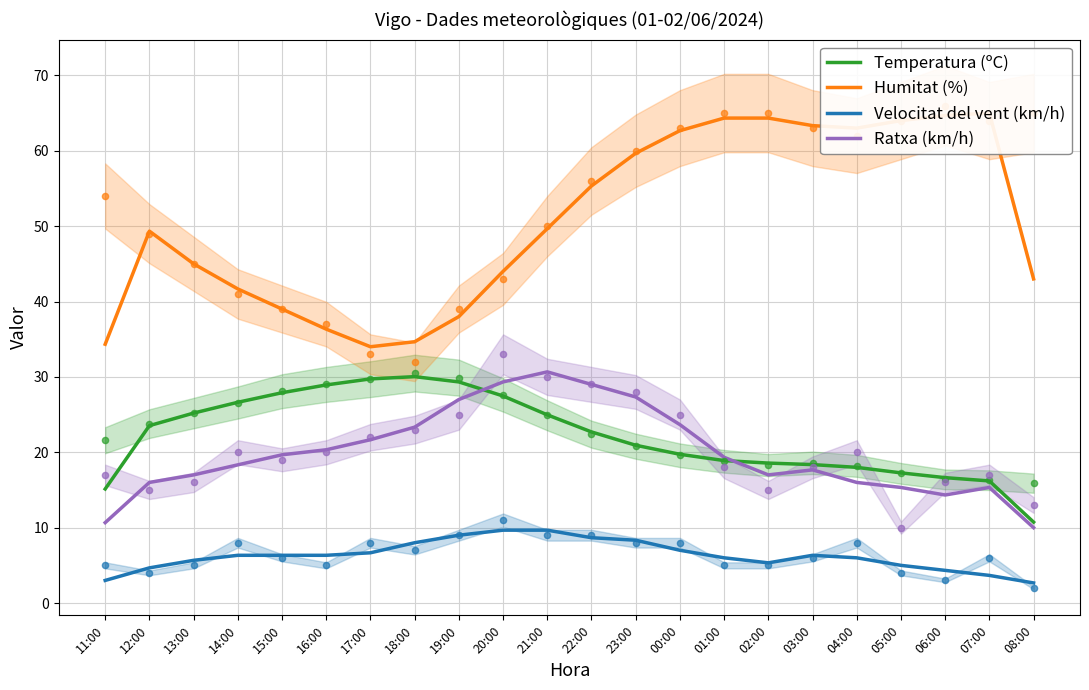

What are all the series names shown in the legend?

Temperatura (ºC), Humitat (%), Velocitat del vent (km/h), Ratxa (km/h)